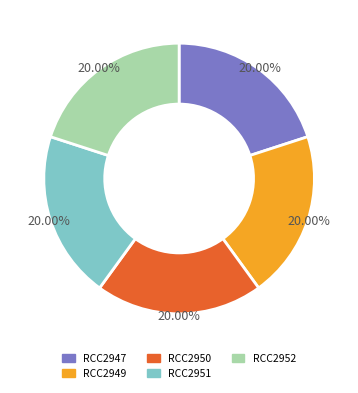

Is it true that RCC2950 is 5% of the pie?

False